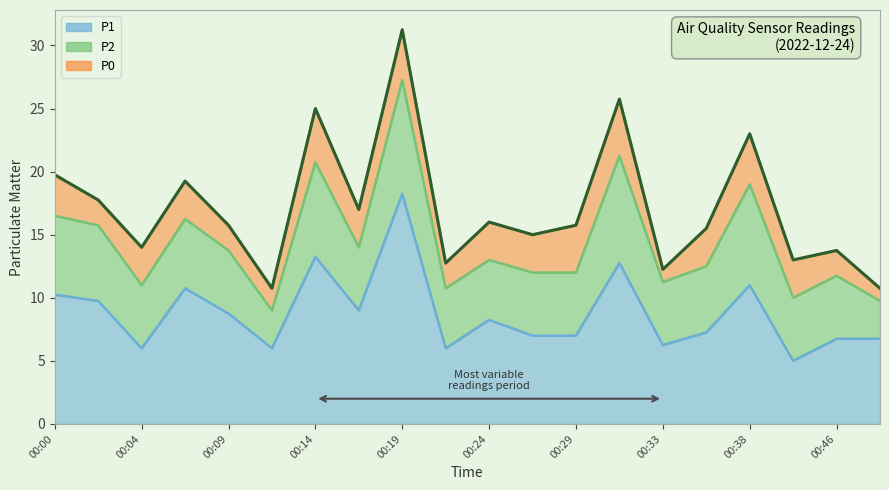

At which category is the sum across all series the highest?

00:19